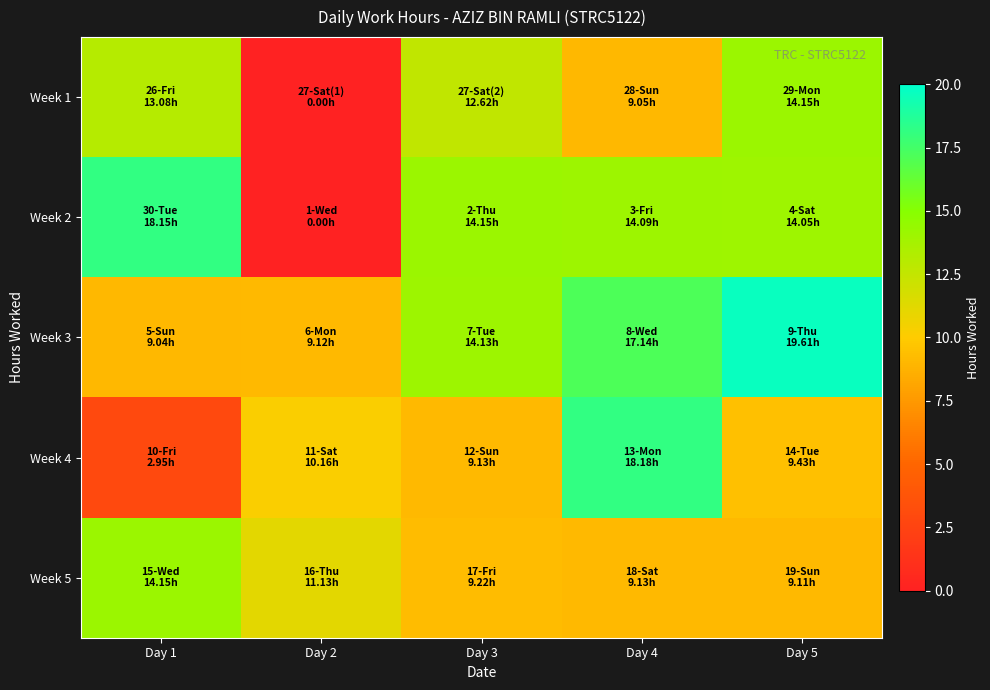

Rank the series at Day 3 from lowest to highest value.

Week 4, Week 5, Week 1, Week 3, Week 2